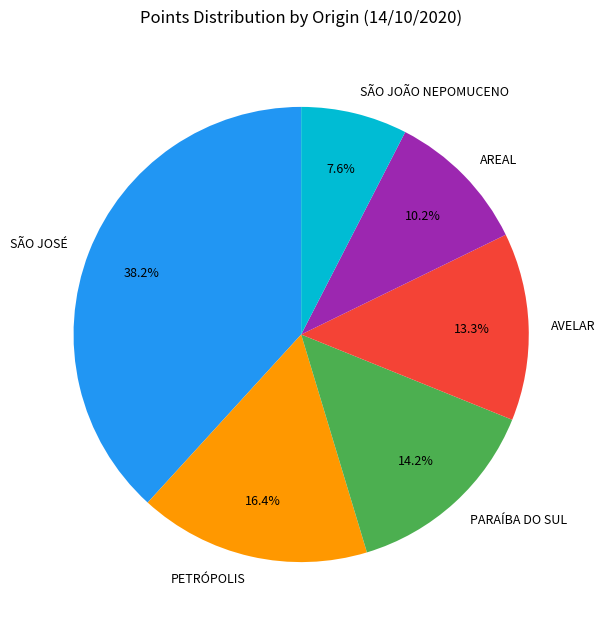

What percentage is the PETRÓPOLIS slice, to the nearest percent?

16%